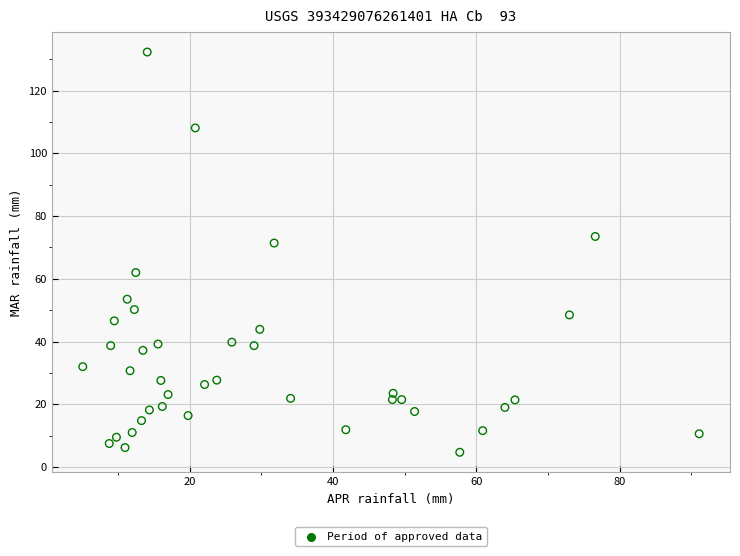

What is the range of X values (max minus min)?

86.0